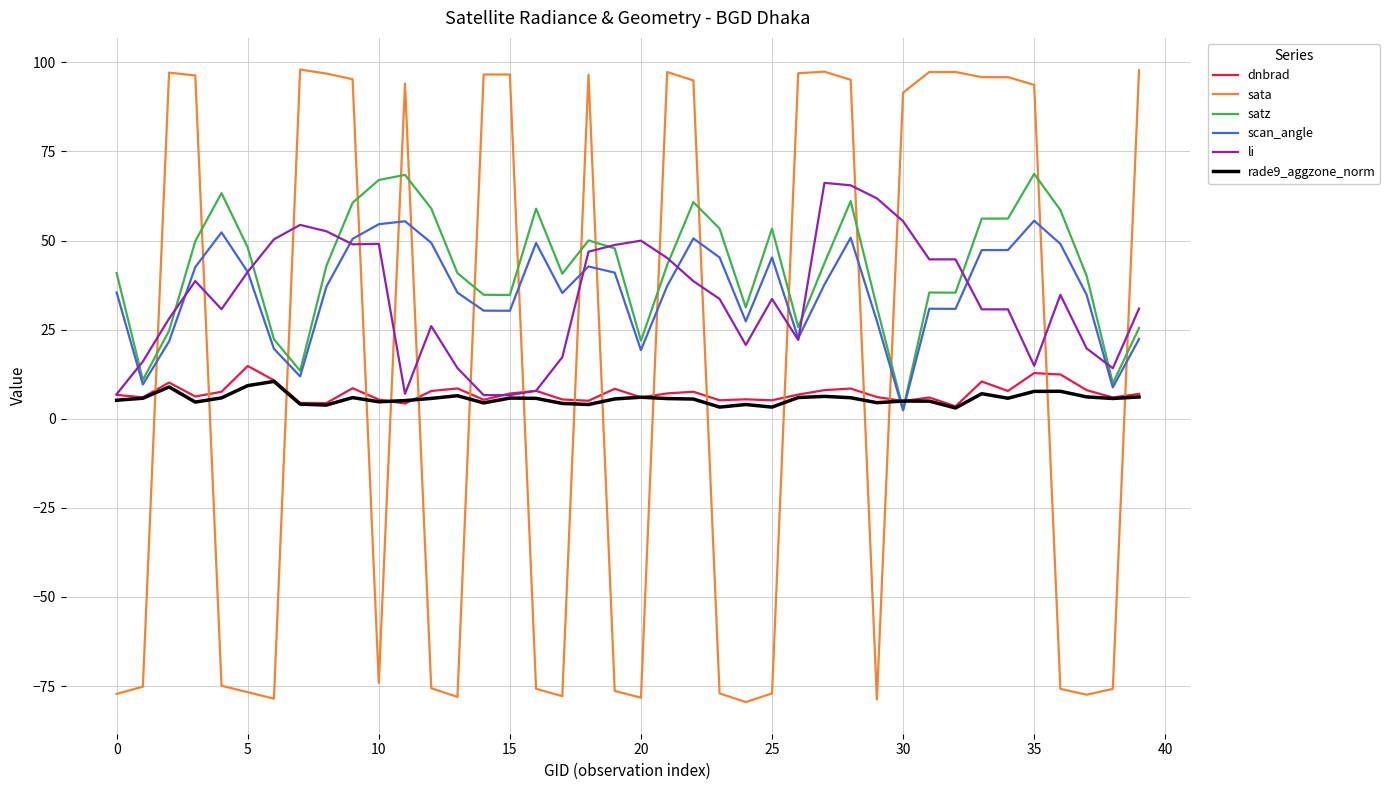

How many intersections are there between satz and li?

9